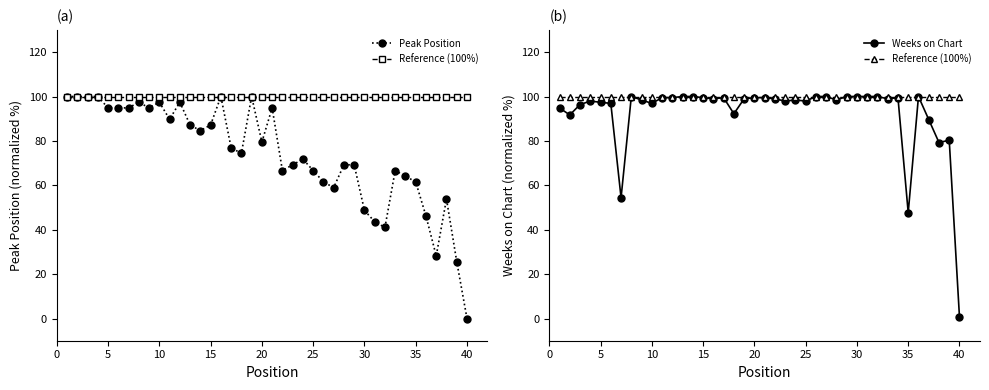

True or false: Weeks on Chart has more than 0 interior local peaks.

True